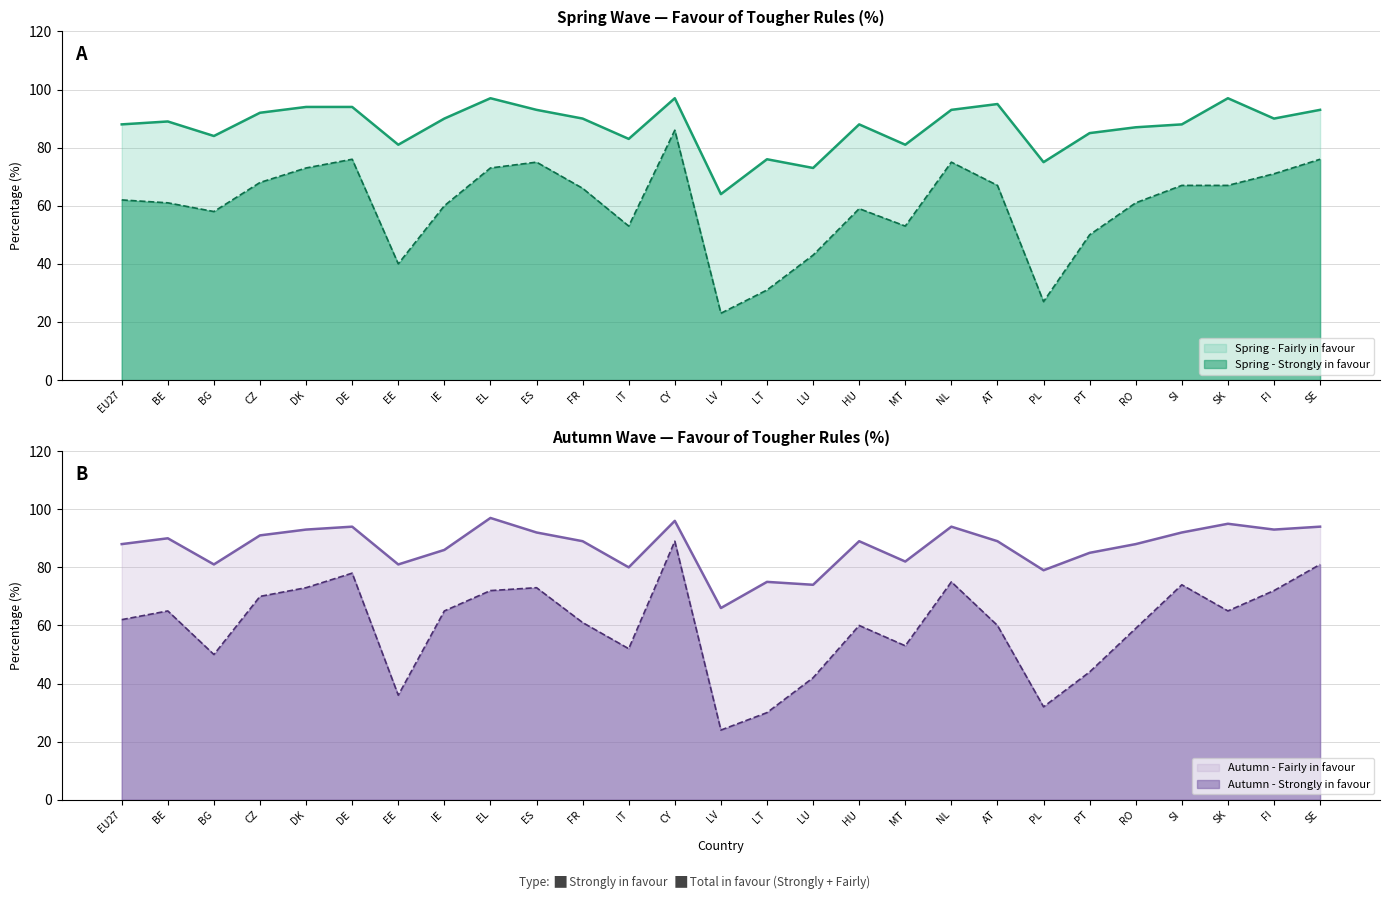

How many distinct data groups are displayed?

2